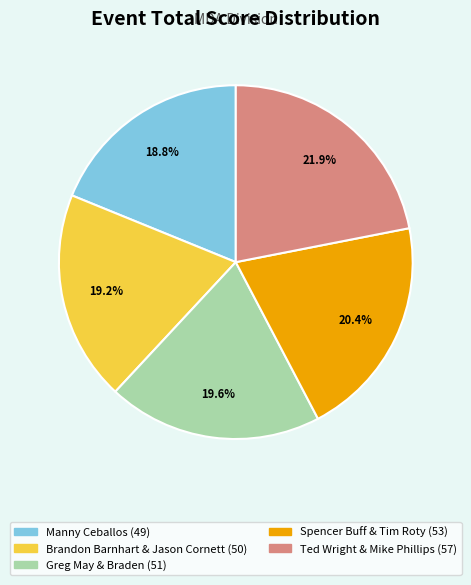

Does Greg May & Braden represent more than half of the total?

No